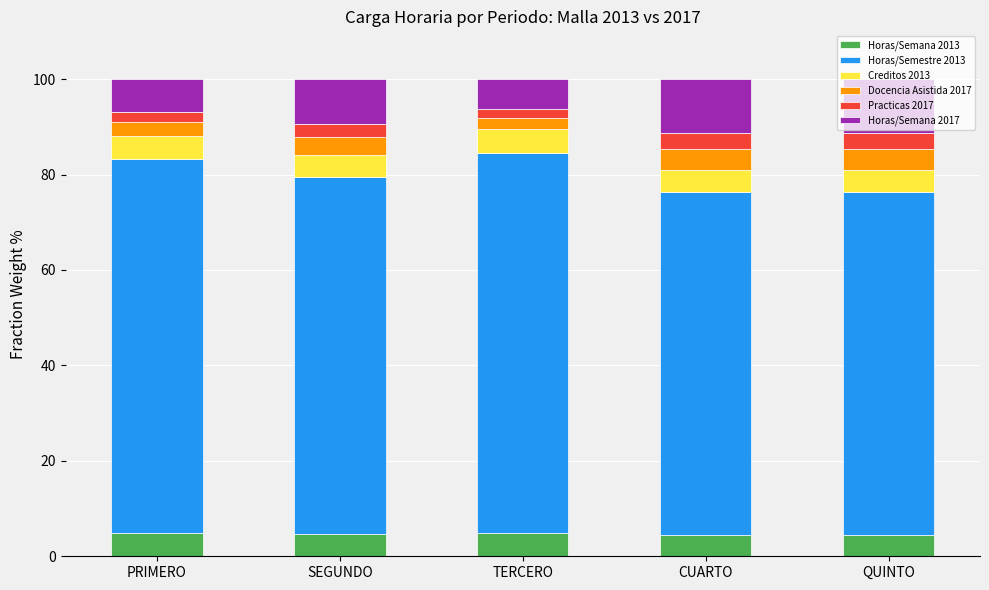

What is the maximum value for Horas/Semana 2013?

5.0